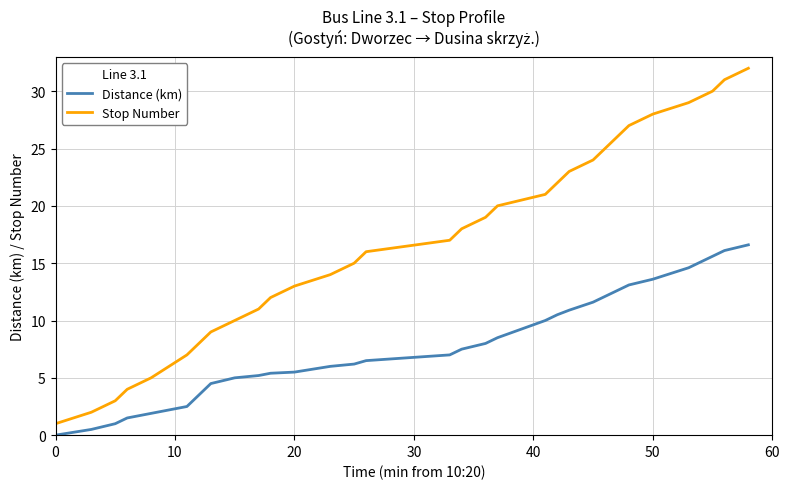

How many categories are shown in the chart?

31